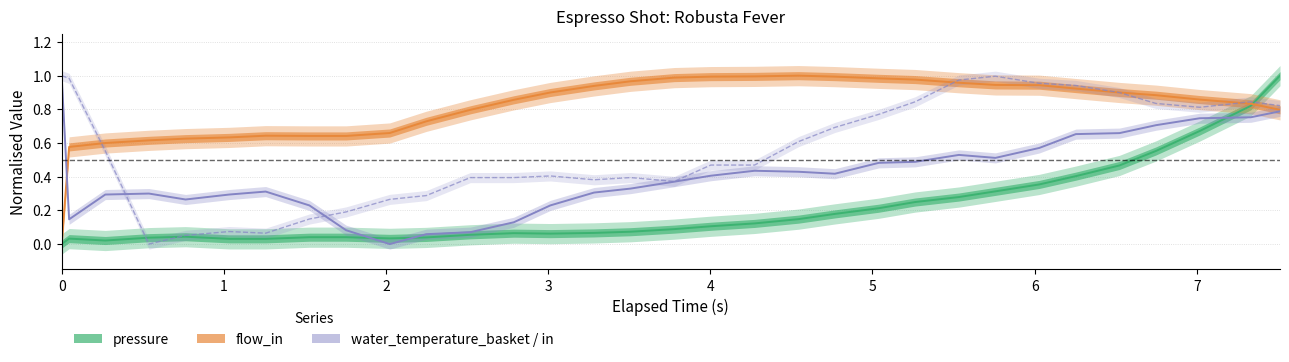

How many series are shown in this chart?

4